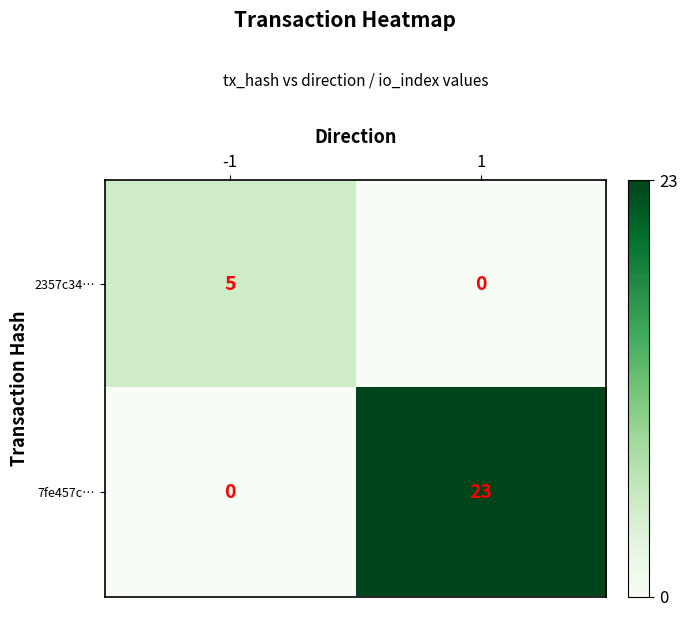

At 1, list the series in order from smallest to largest.

2357c34…, 7fe457c…